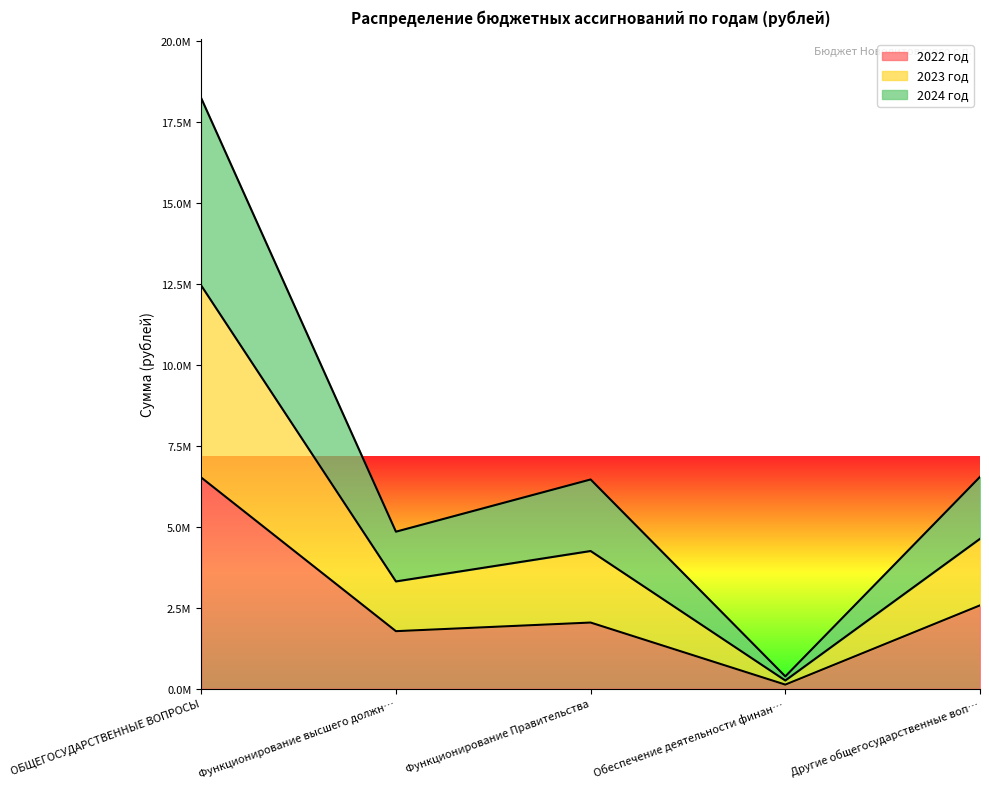

The 2022 год series shows 1129033.7 at Другие общегосударственные воп…. True or false?

False